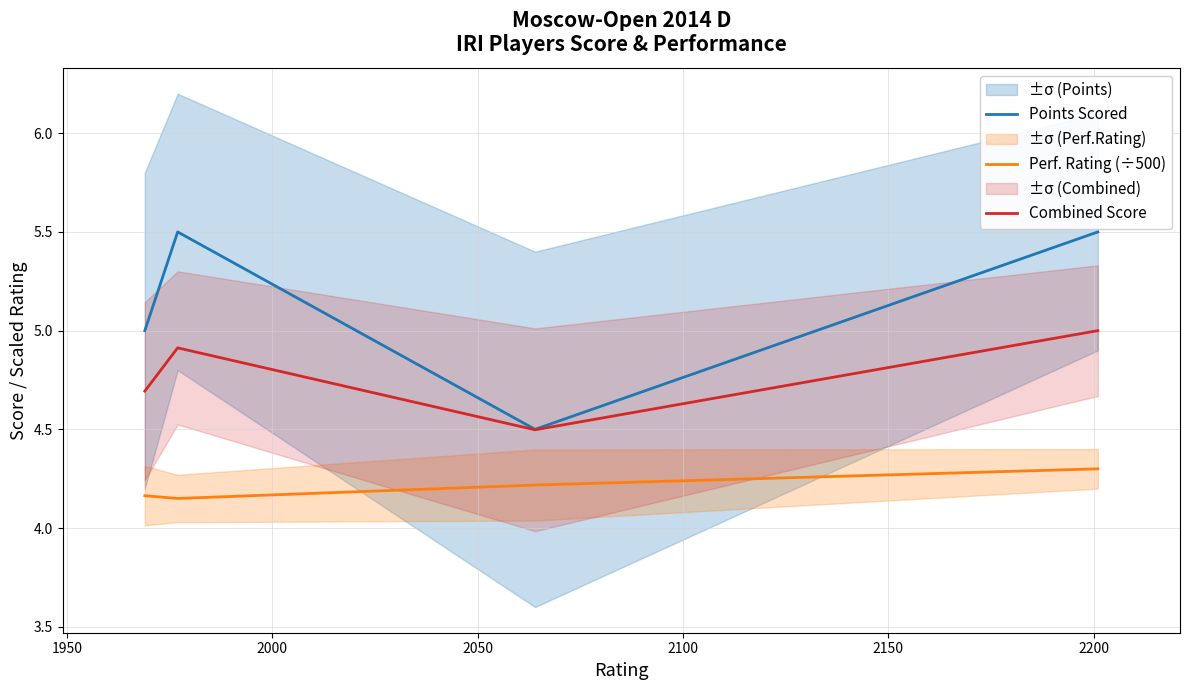

True or false: Perf. Rating (÷500) and Combined Score intersect in this chart.

False